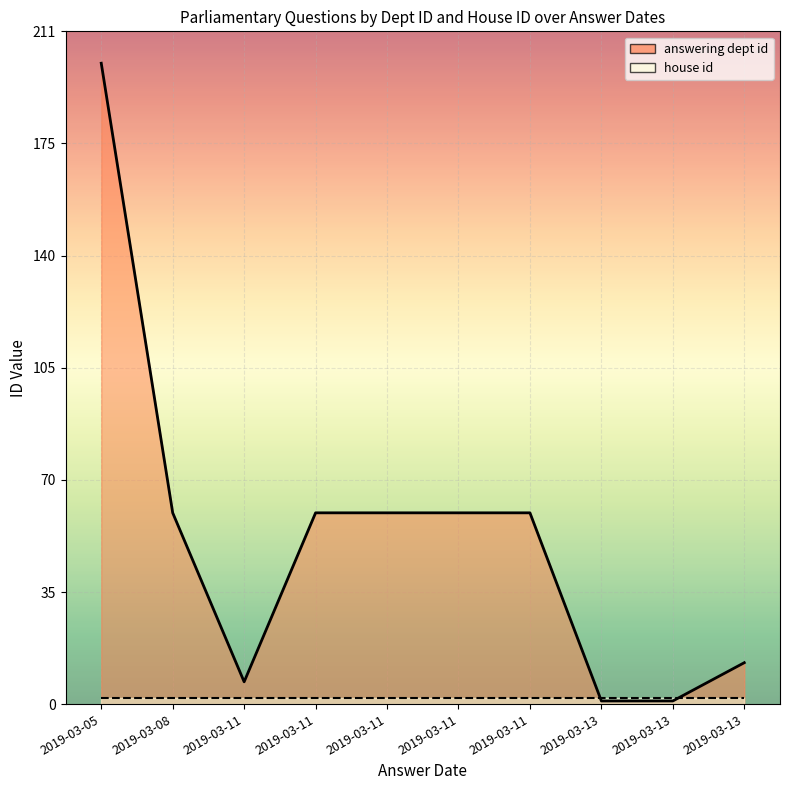

At which label is house id closest to 2?

2019-03-13